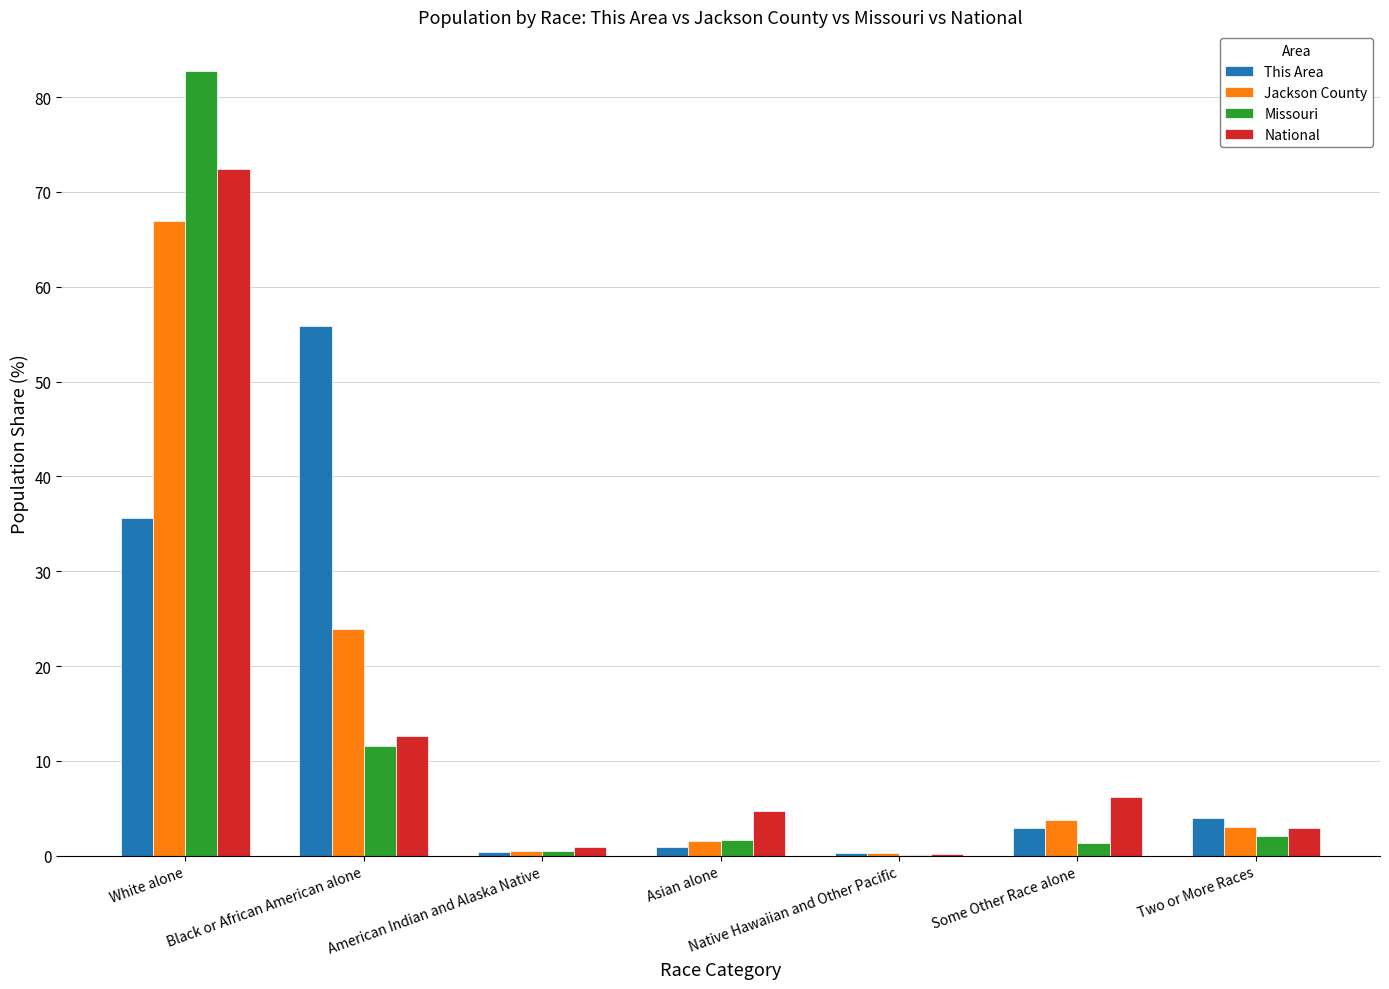

What are all the series names shown in the legend?

This Area, Jackson County, Missouri, National